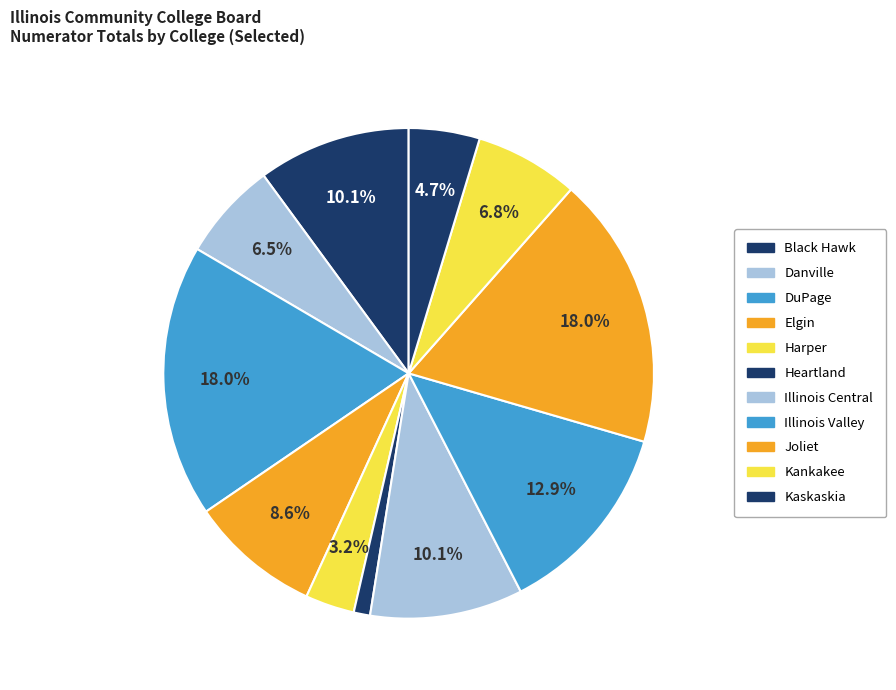

What percentage is the Illinois Central slice, to the nearest percent?

10%